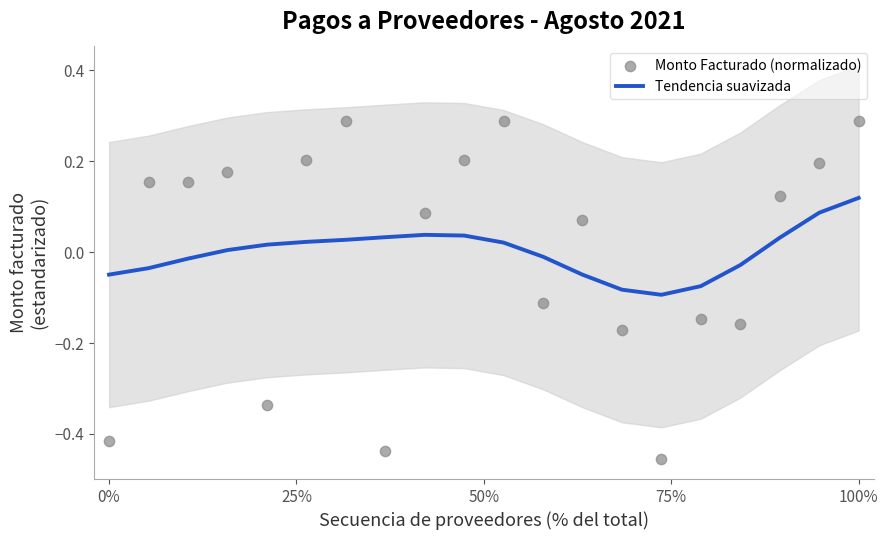

What are all the series names shown in the legend?

Tendencia suavizada, Monto Facturado (normalizado)